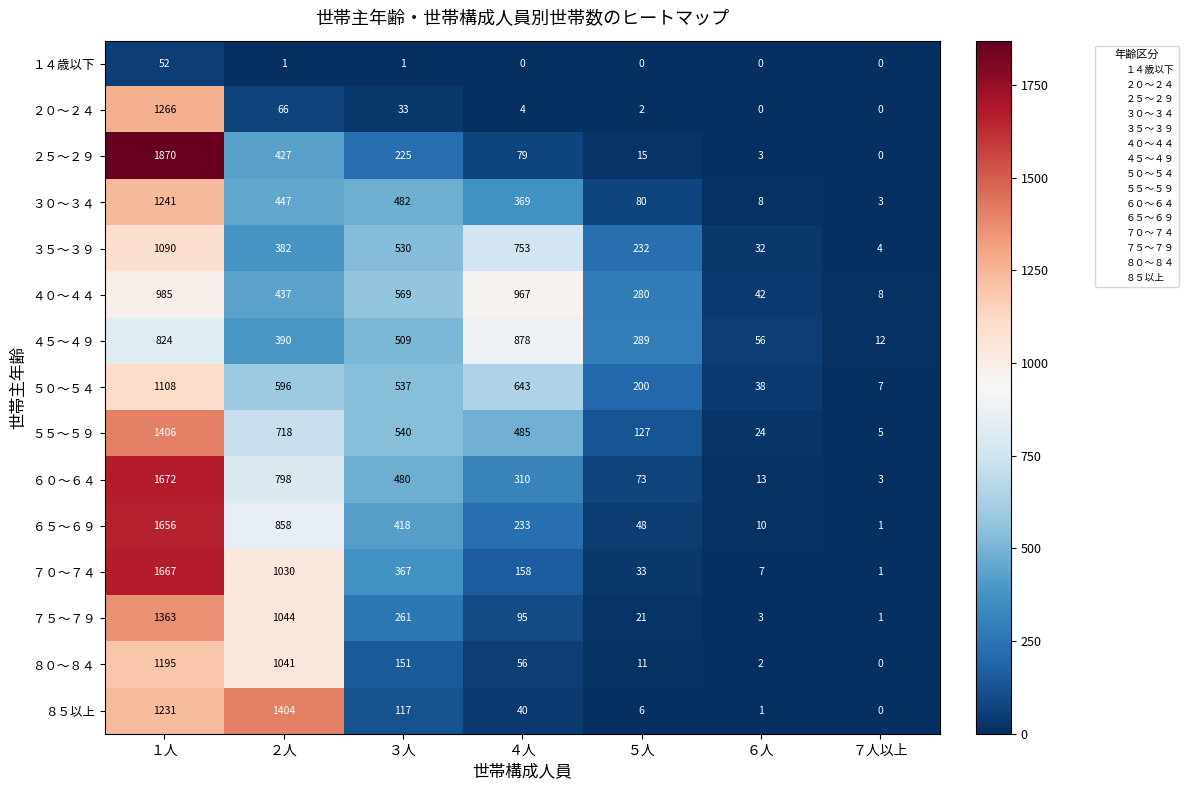

What is the total value across all series at ６人?

239